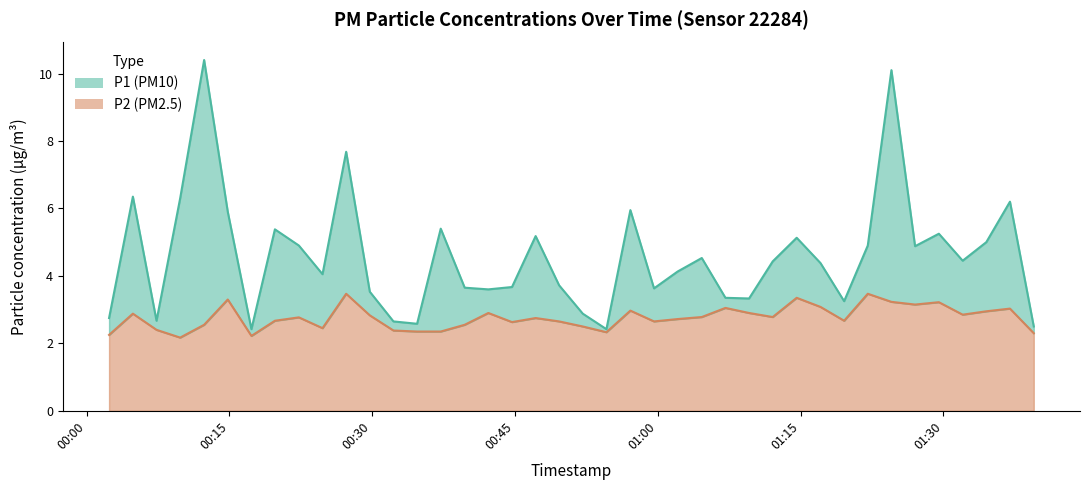

Reading right to left, transcribe all the data shown in this chart.

P1: 2.5	6.2	5.0	4.5	5.2	4.9	10.1	4.9	3.2	4.4	5.1	4.4	3.3	3.4	4.5	4.1	3.6	6.0	2.4	2.9	3.7	5.2	3.7	3.6	3.6	5.4	2.6	2.6	3.5	7.7	4.0	4.9	5.4	2.4	5.9	10.4	6.3	2.7	6.3	2.8
P2: 2.3	3.0	3.0	2.9	3.2	3.1	3.2	3.5	2.7	3.1	3.4	2.8	2.9	3.0	2.8	2.7	2.6	3.0	2.3	2.5	2.6	2.8	2.6	2.9	2.5	2.4	2.4	2.4	2.8	3.5	2.5	2.8	2.7	2.2	3.3	2.5	2.2	2.4	2.9	2.2